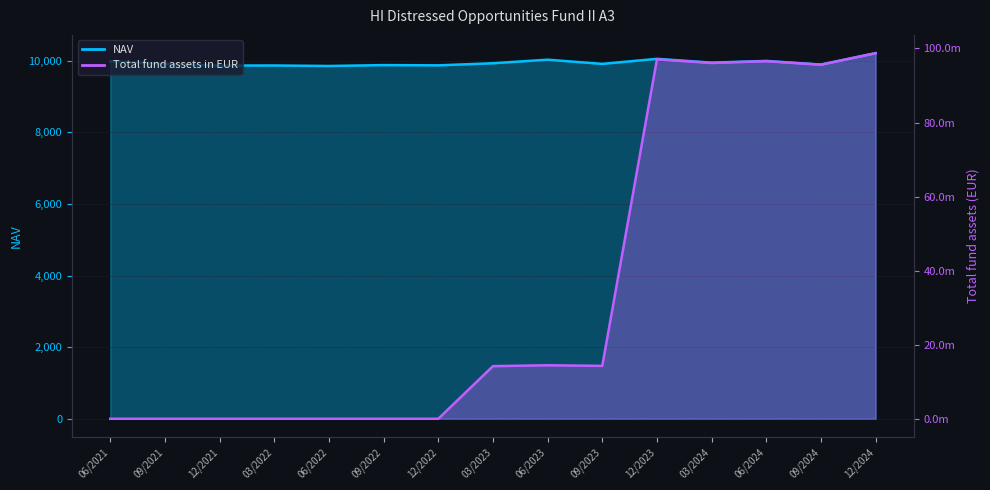

True or false: Total fund assets in EUR has a value of 6532480.2 at 03/2023.

False